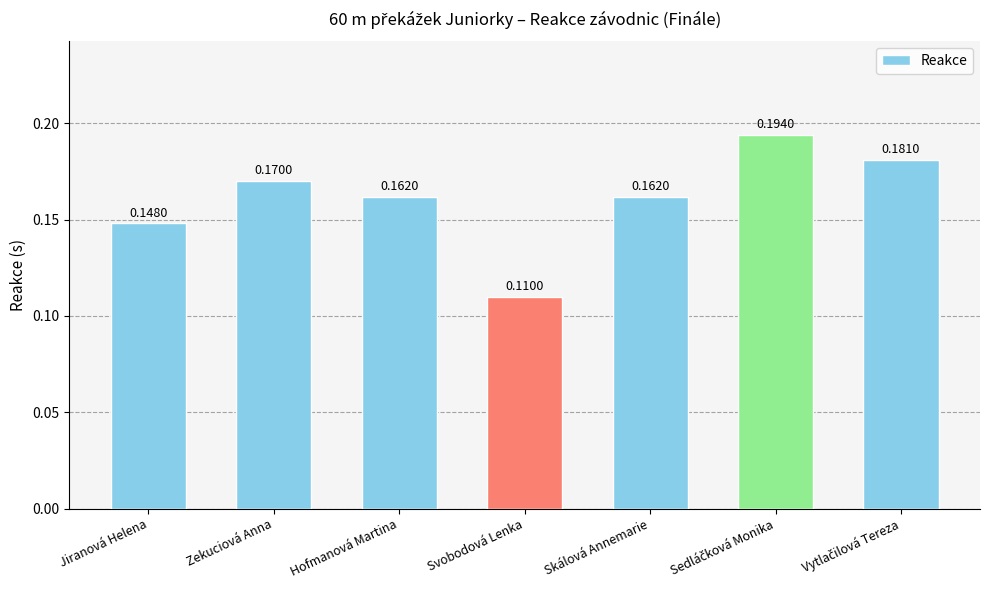

Which has a higher value, Hofmanová Martina or Svobodová Lenka?

Hofmanová Martina